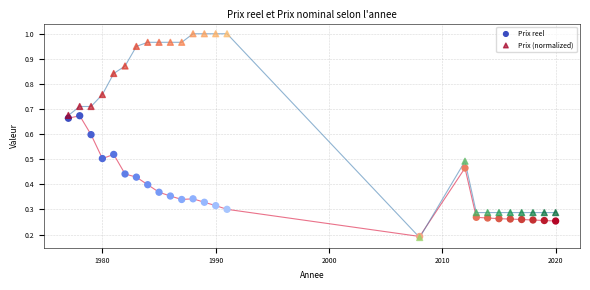

Which series reaches the maximum Y coordinate?

Prix (normalized)